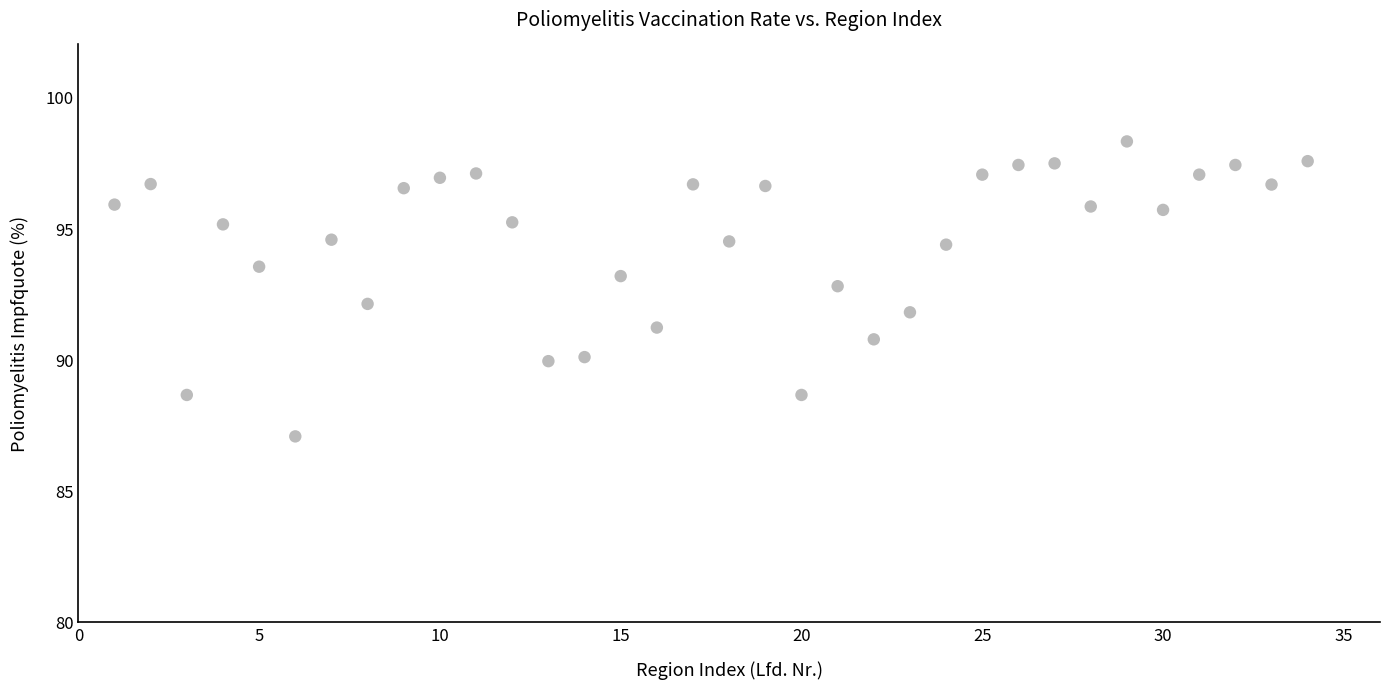

What is the range of Y values (max minus min)?

11.2